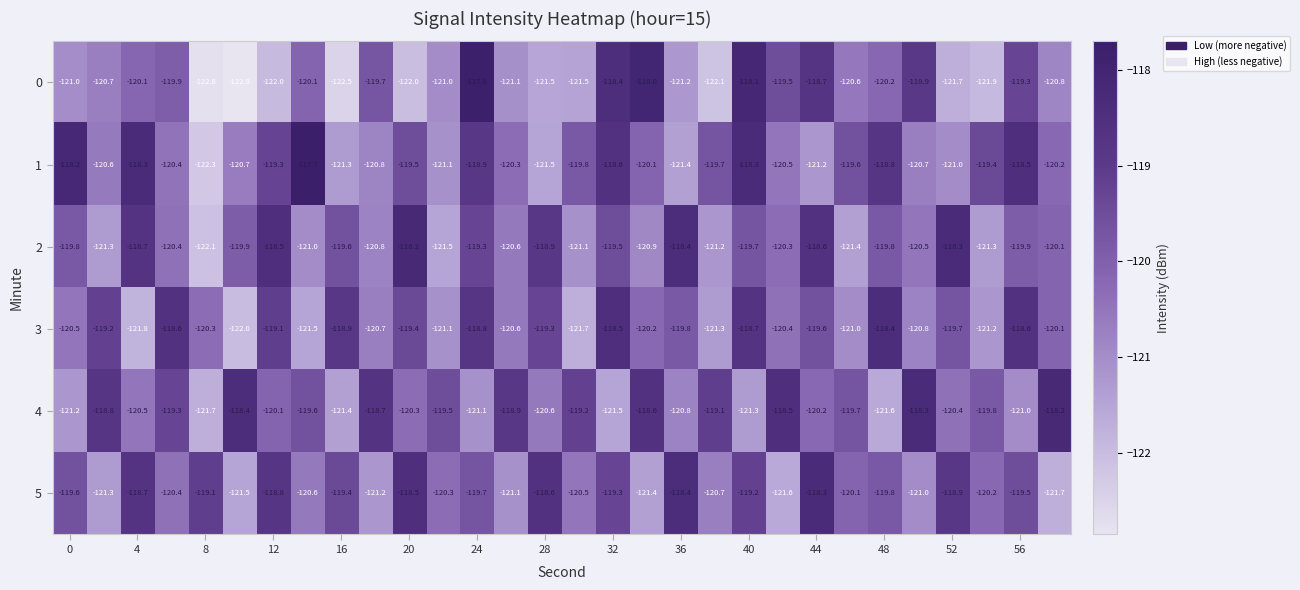

Which series has the largest total across all categories?

4